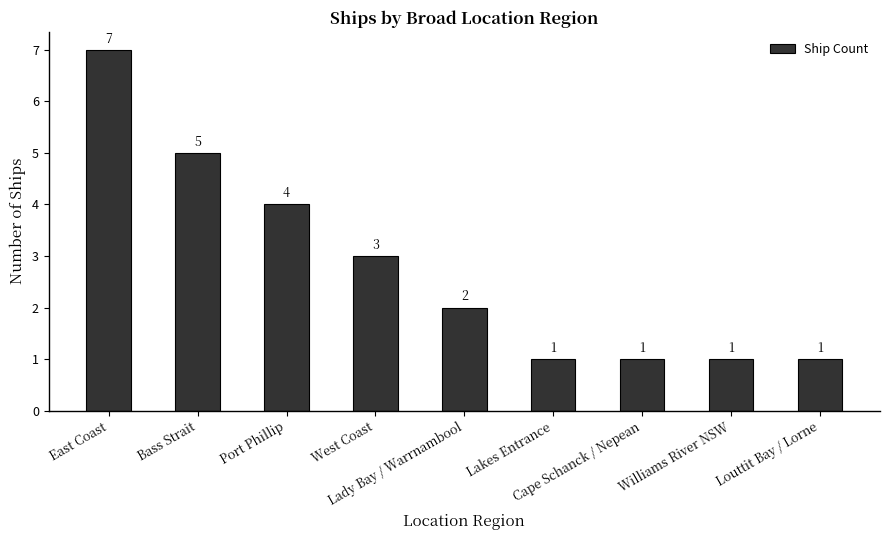

What is the difference between the second highest and minimum values?

4